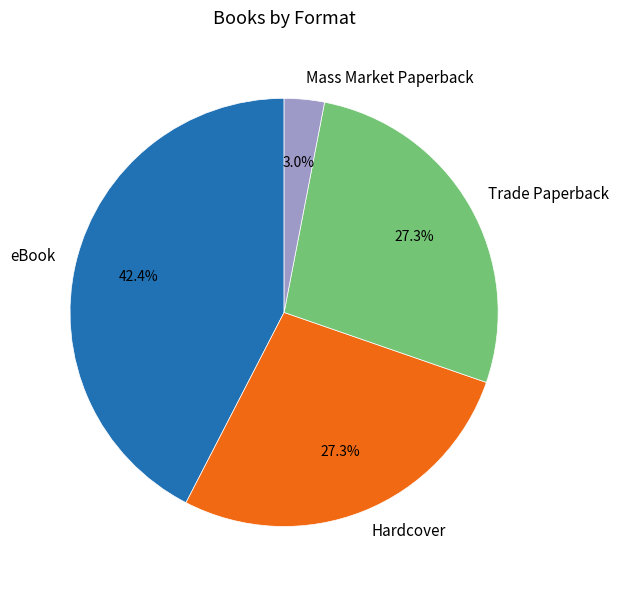

To the nearest percent, what is the combined percentage of Hardcover and Trade Paperback?

55%